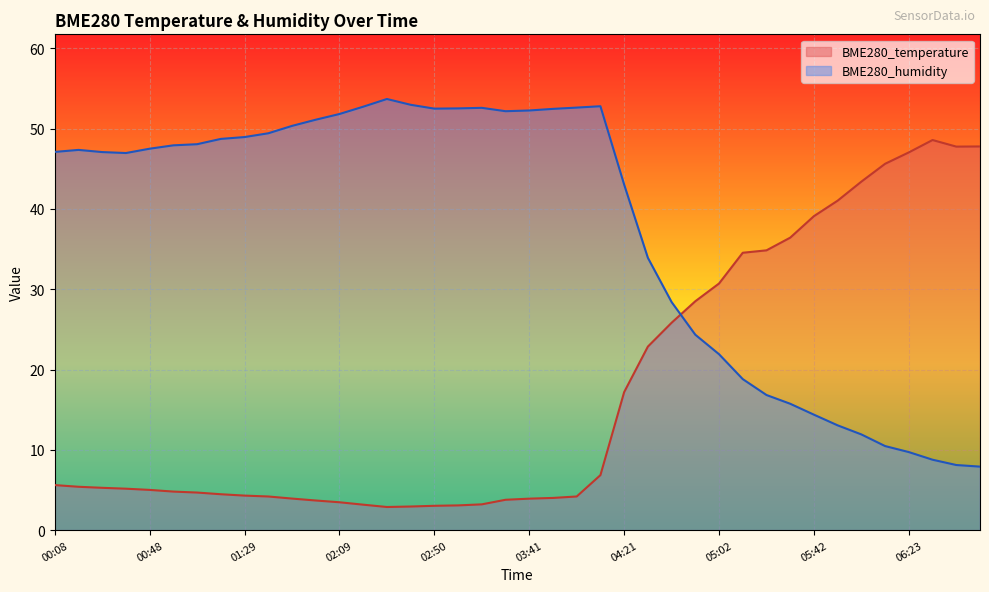

Which series has the widest spread of values?

BME280_humidity